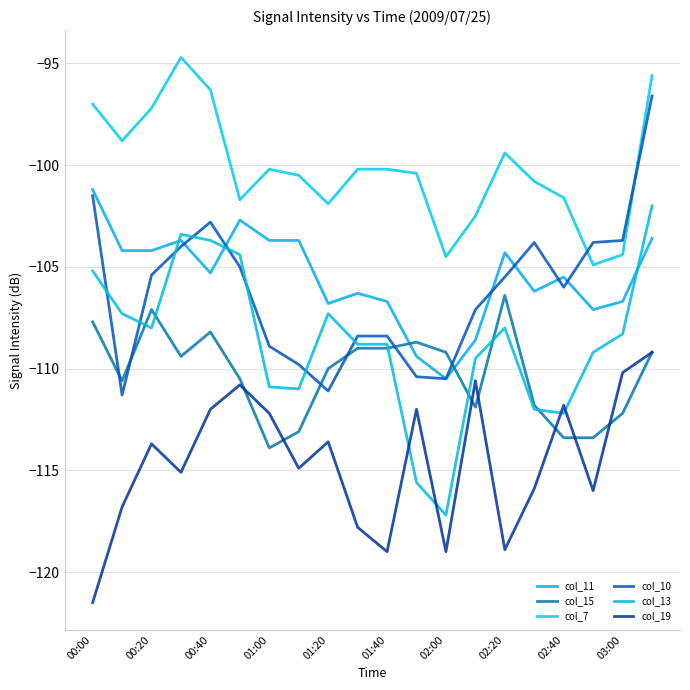

What is the greatest value displayed?

-94.7